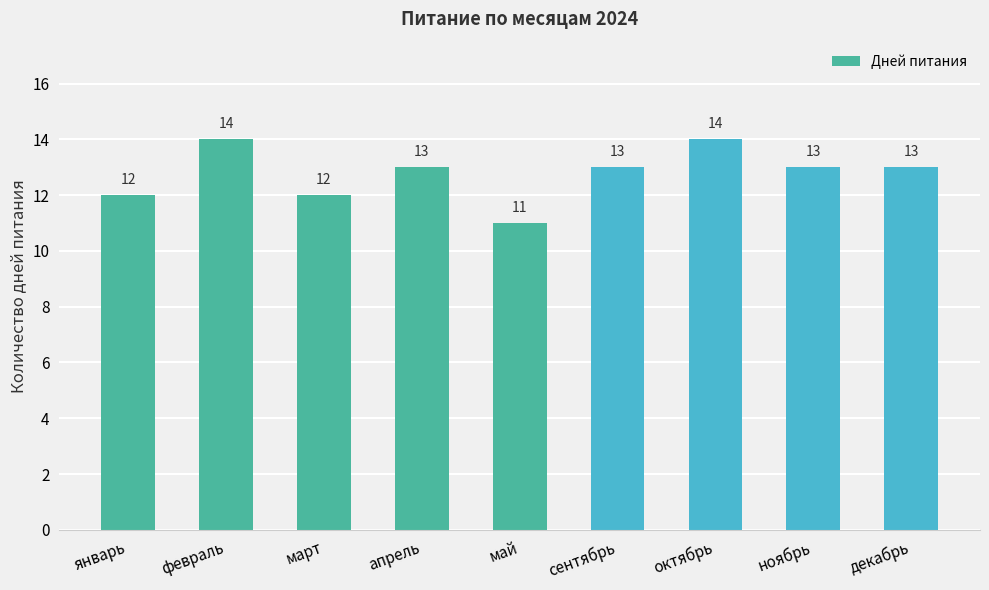

Is it true that the value at апрель is 21?

False